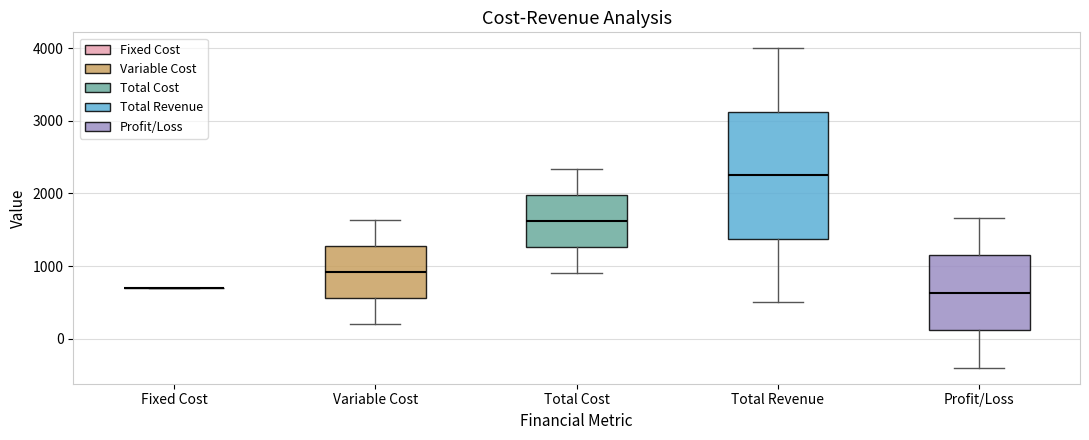

Which box is the tallest, from its lower edge to its upper edge?

Total Revenue